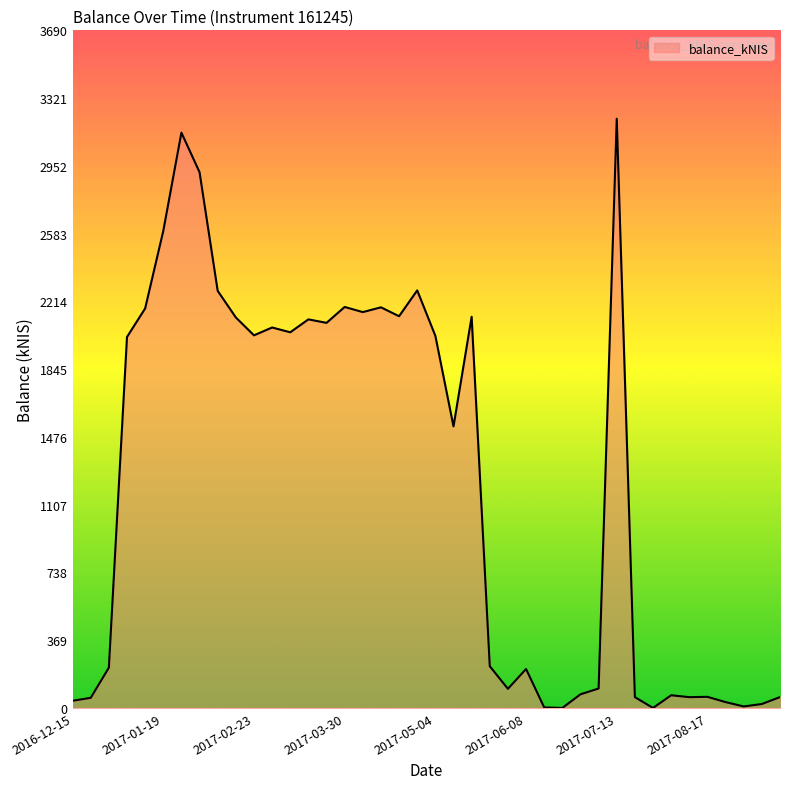

What is the difference between the maximum and minimum values?

3208.4